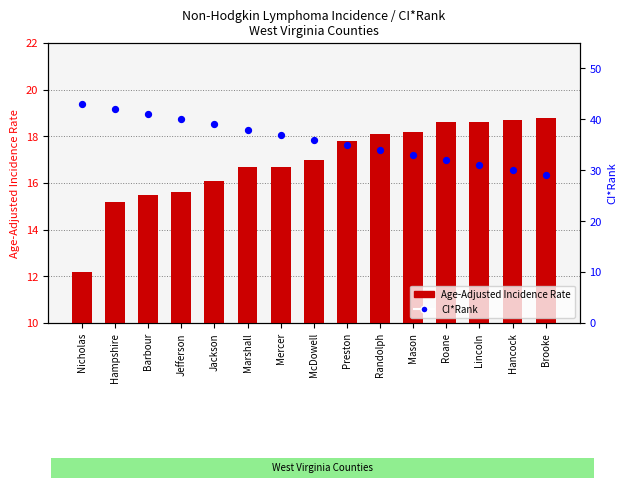

At how many categories does at least one series exceed 27?

15